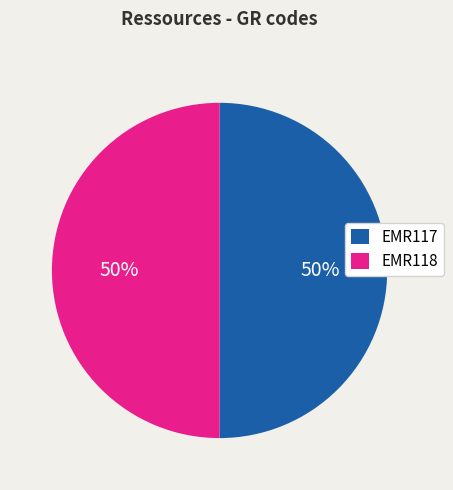

Is it true that EMR117 is 61% of the pie?

False